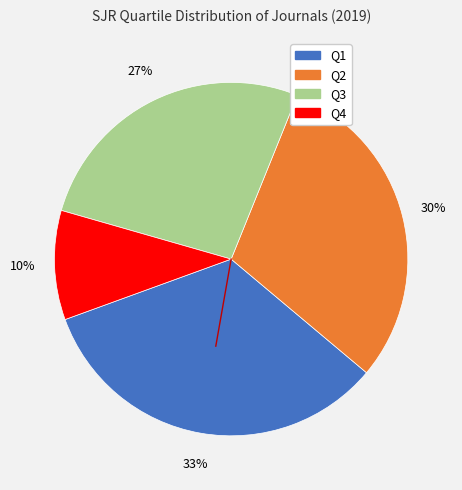

Which slice is the largest?

Q1